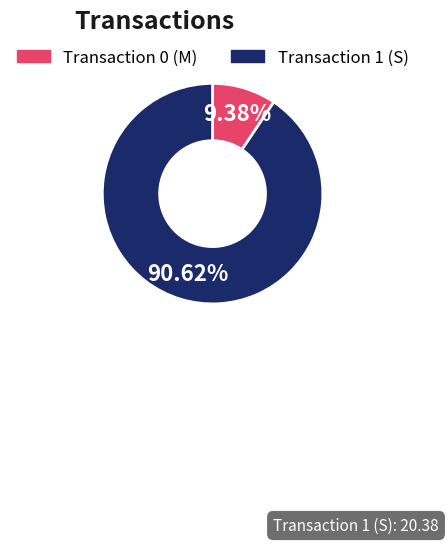

How many slices are in this pie chart?

2